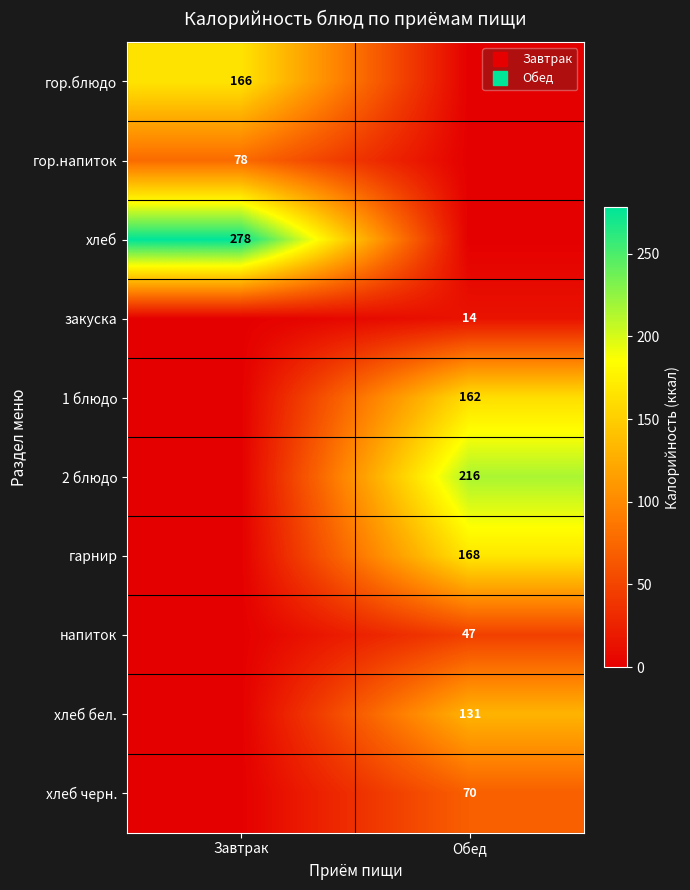

List the series in order of their peak value, highest first.

хлеб, 2 блюдо, гарнир, гор.блюдо, 1 блюдо, хлеб бел., гор.напиток, хлеб черн., напиток, закуска